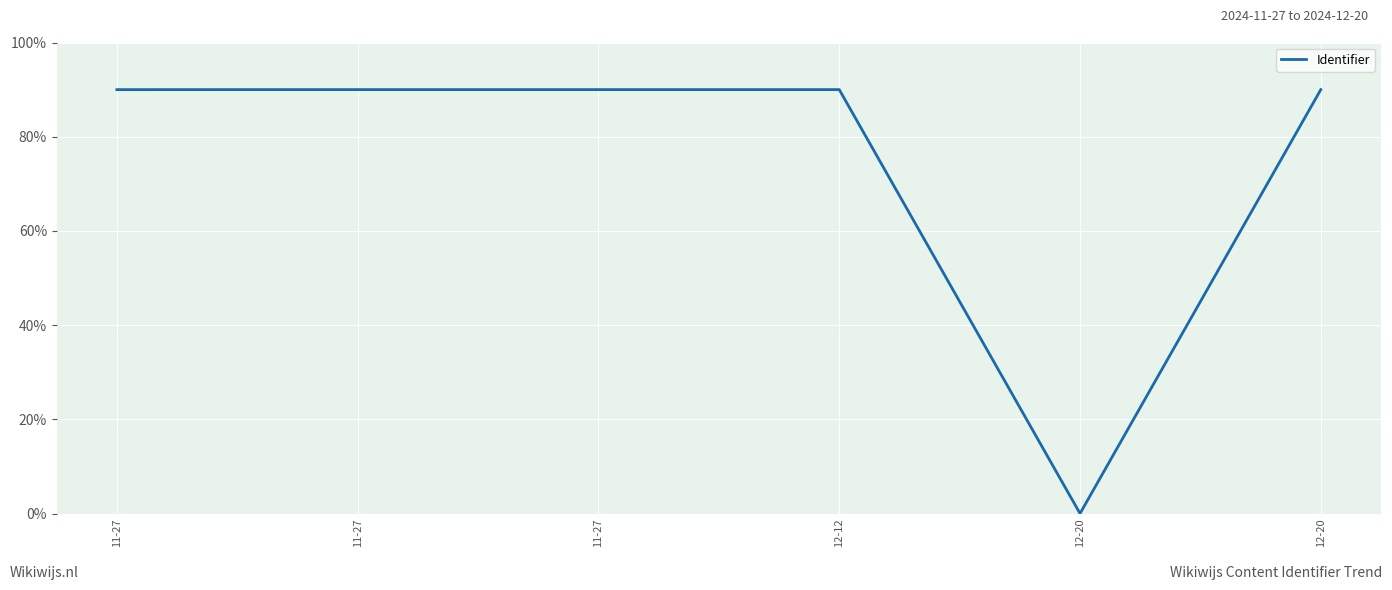

True or false: the data shows 90.0 at 11-27.

True